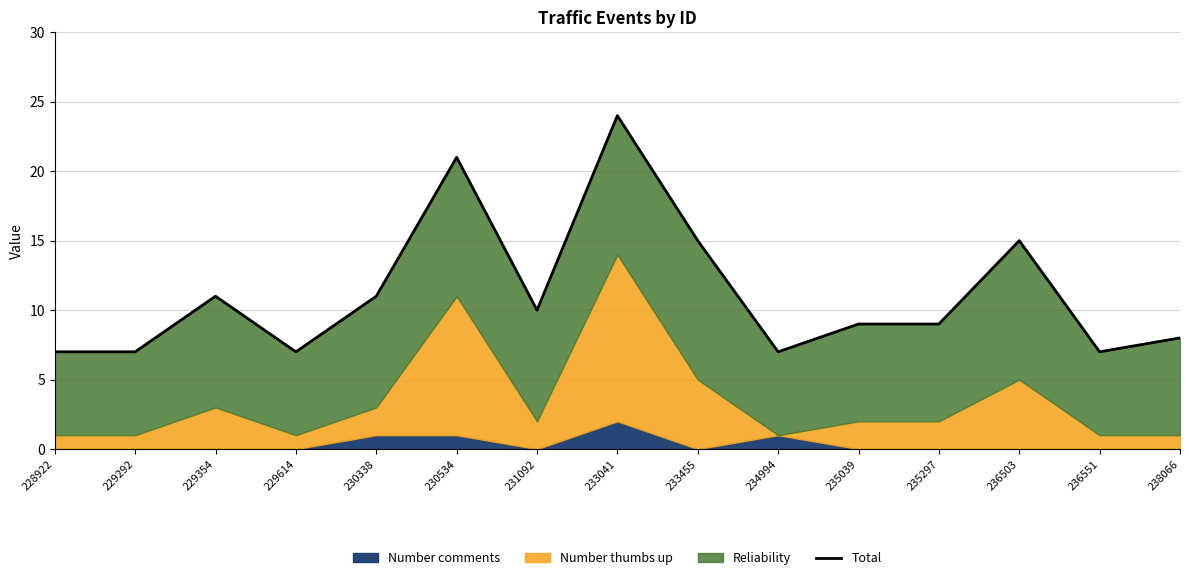

Reading right to left, extract all data points from this chart.

238066=8	236551=7	236503=15	235297=9	235039=9	234994=7	233455=15	233041=24	231092=10	230534=21	230338=11	229614=7	229354=11	229292=7	228922=7